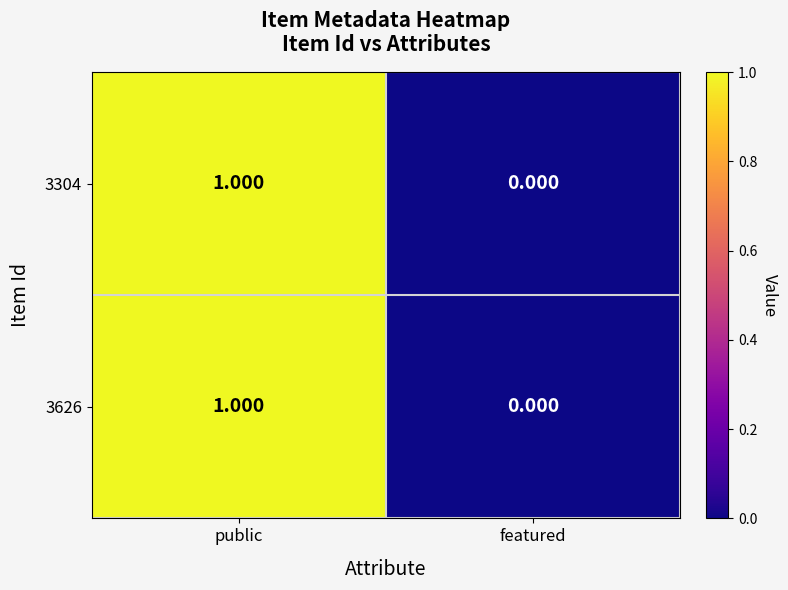

Where is 3304 nearest to the value 0?

featured